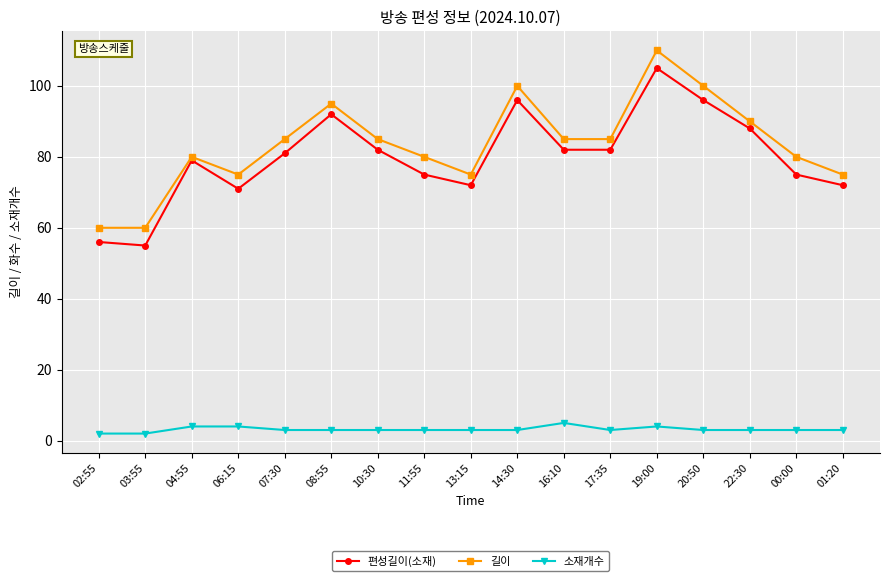

What is the label of the 17th point from the right?

02:55